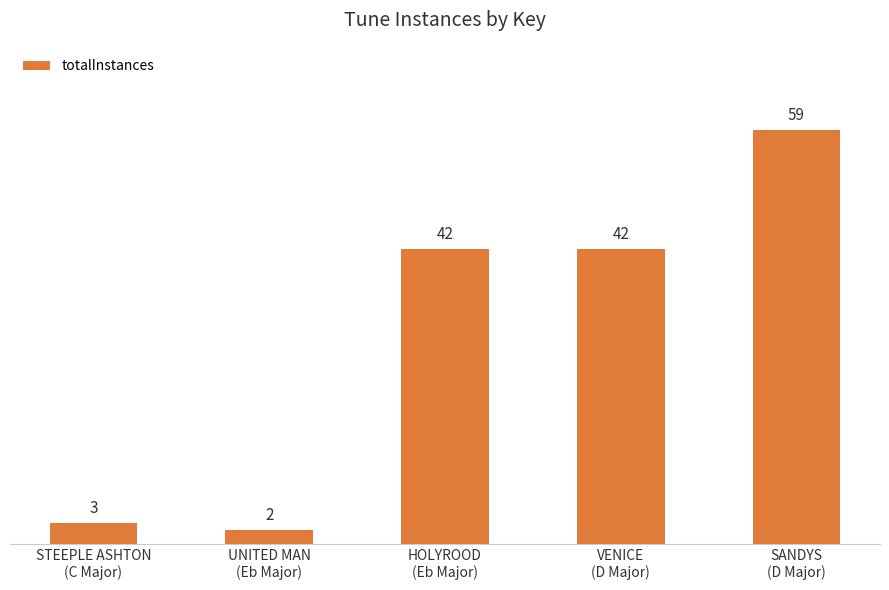

What is the value of the 1st bar from the left?

3